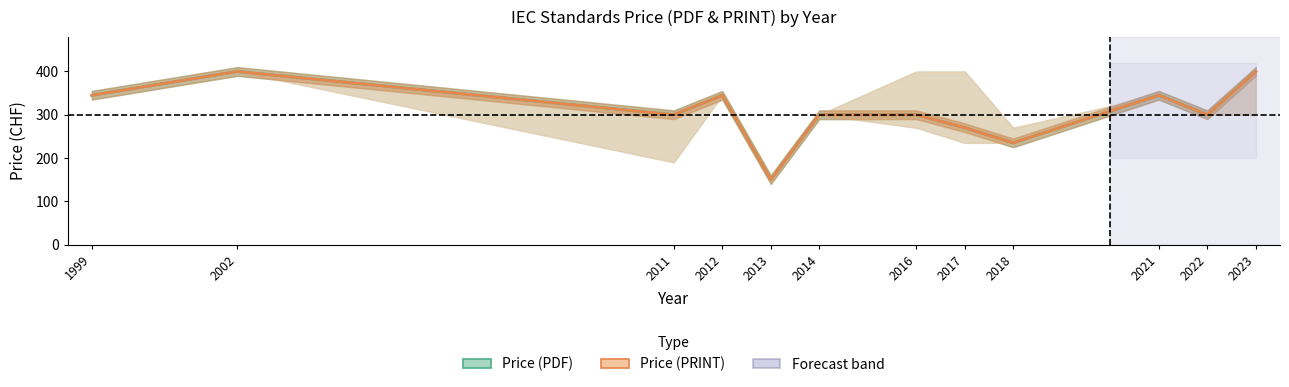

Read the Price (PRINT) value at 2011.

300